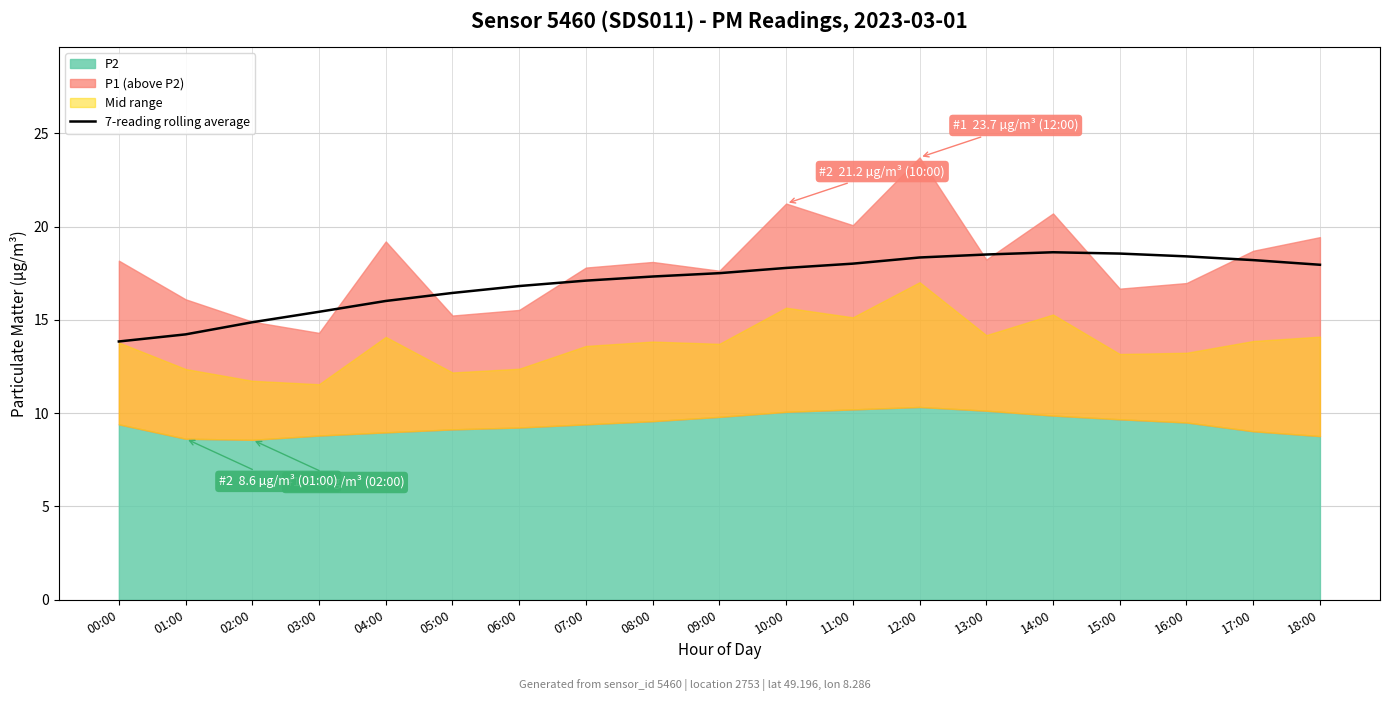

What is the minimum value for 7-reading rolling average?

13.8